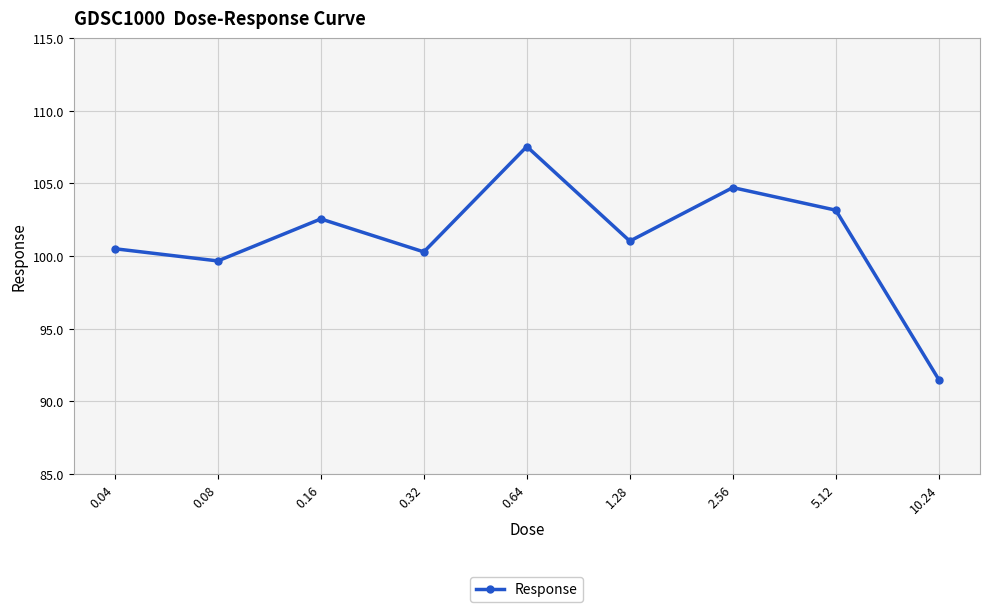

Does the chart have visible grid lines?

Yes